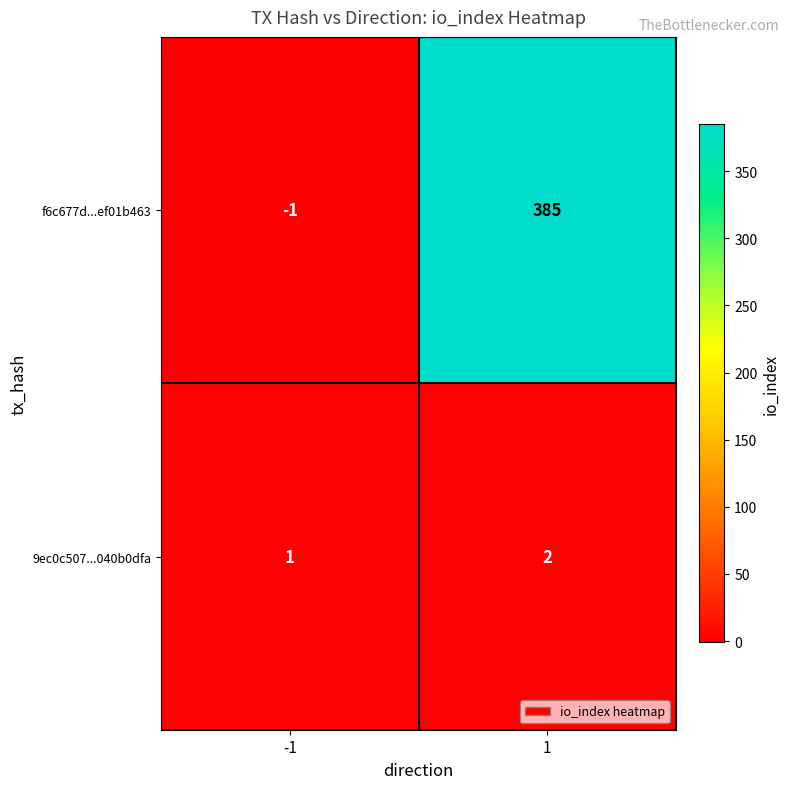

Reading right to left, transcribe all the data shown in this chart.

f6c677d...ef01b463: 385	-1
9ec0c507...040b0dfa: 2	1